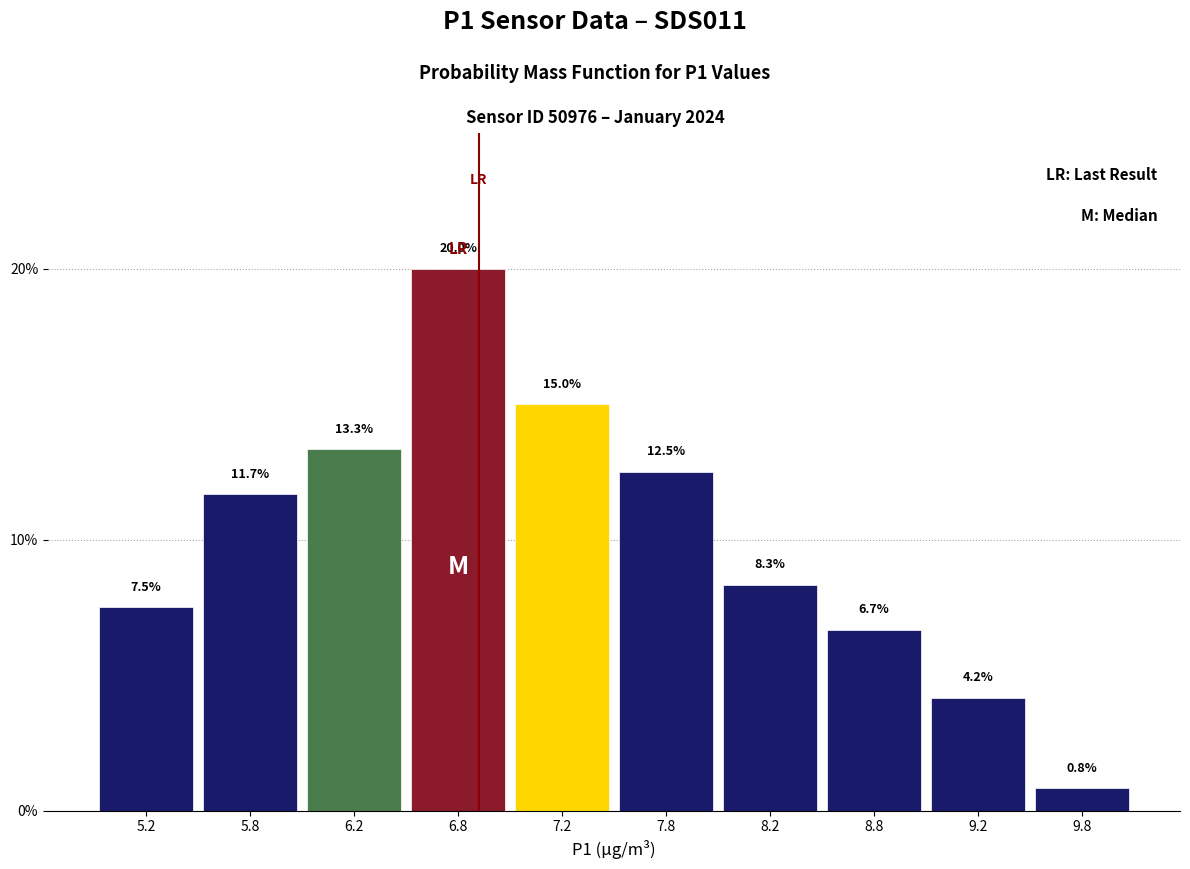

Which range on the x-axis has the tallest bar?

6.5 to 7.0